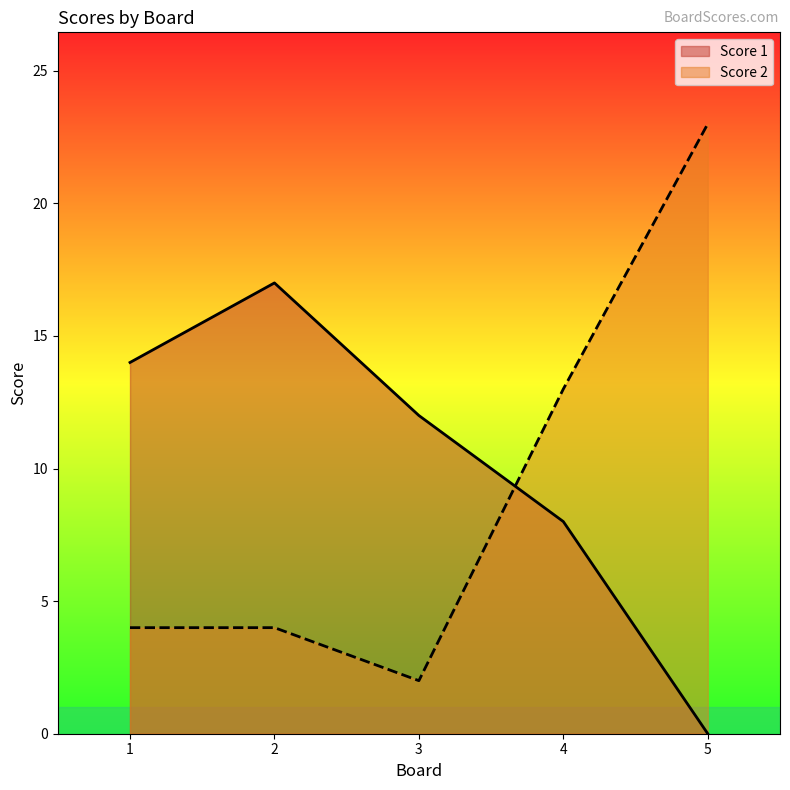

What are all the series names shown in the legend?

Score 1, Score 2